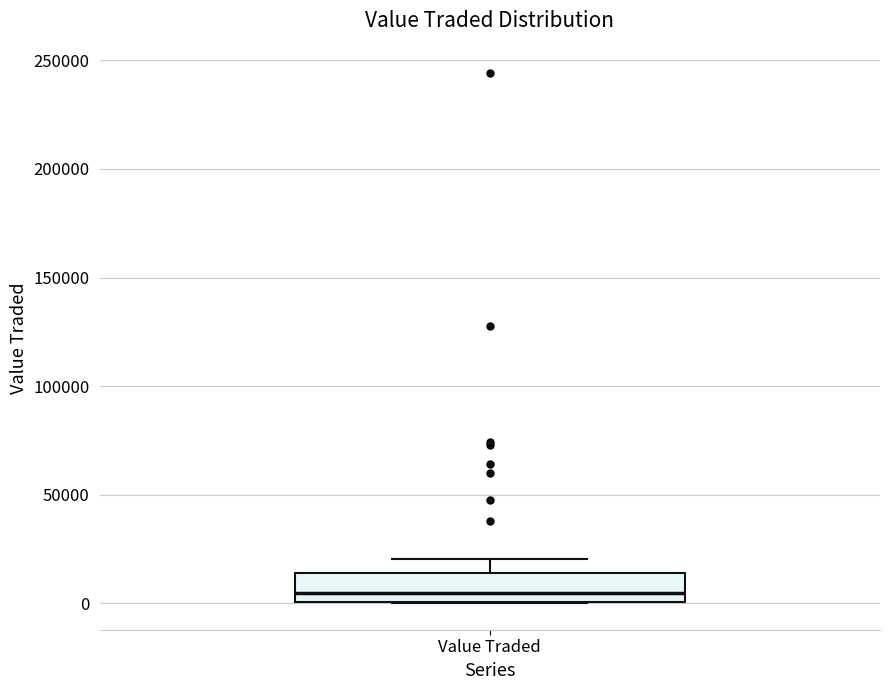

Where is the lower edge of the box for Value Traded on the y-axis? The values are not printed on the chart, so give them approximately, as read against the axis.

0